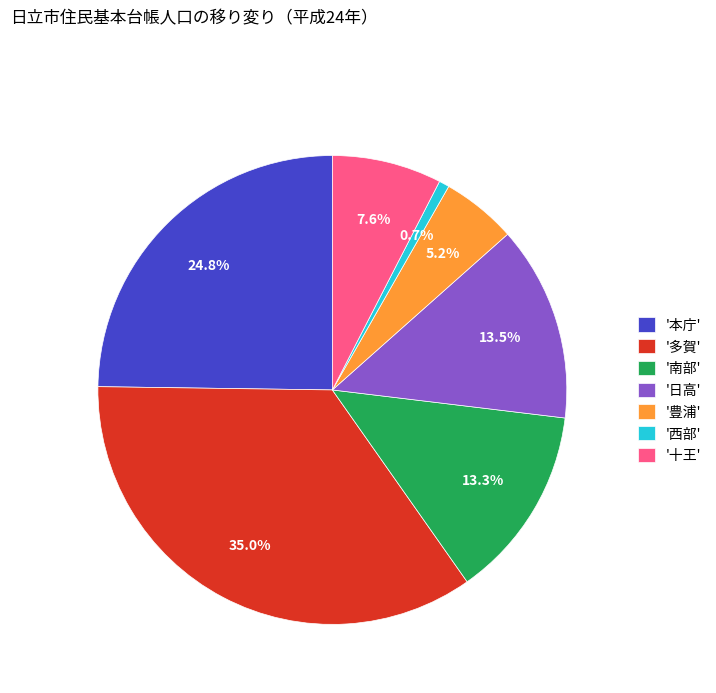

Do '豊浦' and '日高' together represent more than half of the pie?

No